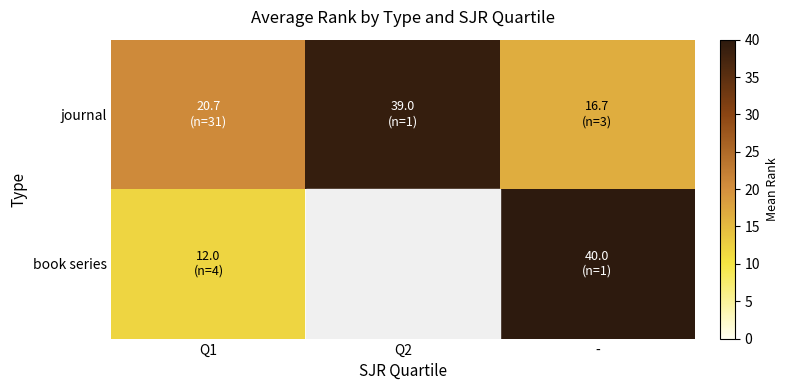

At which category is the sum across all series the highest?

-